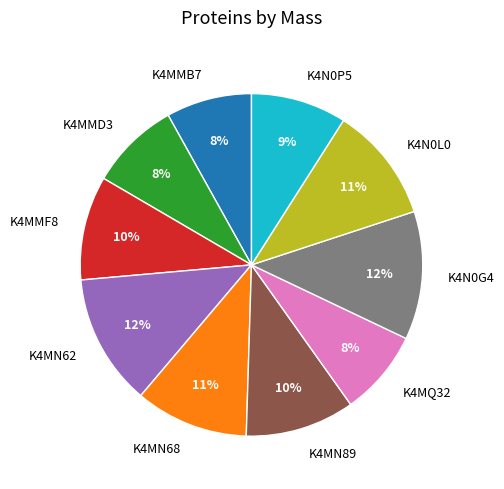

Is the sum of K4N0G4 and K4N0P5 greater than half?

No